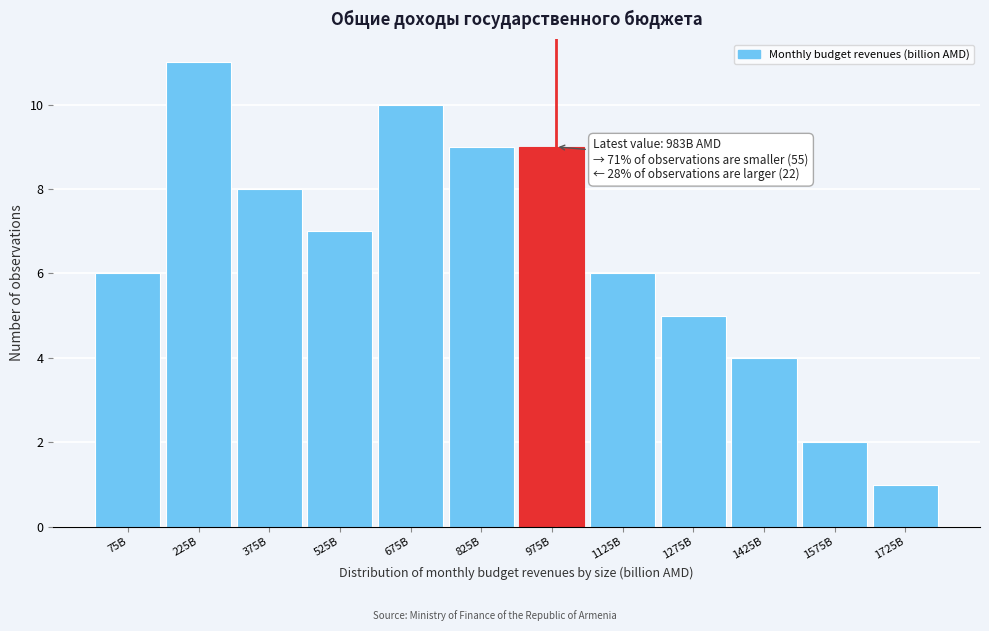

Reading left to right, list all the values displayed in this chart.

6	11	8	7	10	9	9	6	5	4	2	1